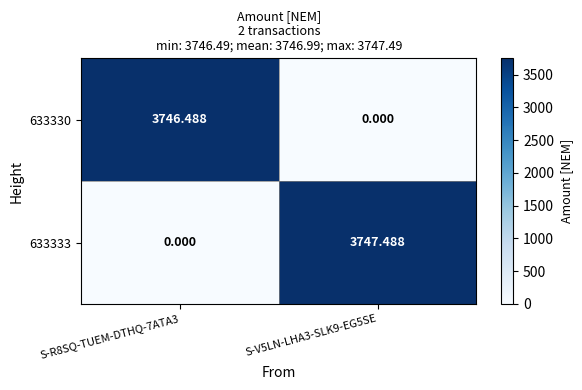

At which category does the chart reach its minimum across all series?

S-V5LN-LHA3-SLK9-EG5SE